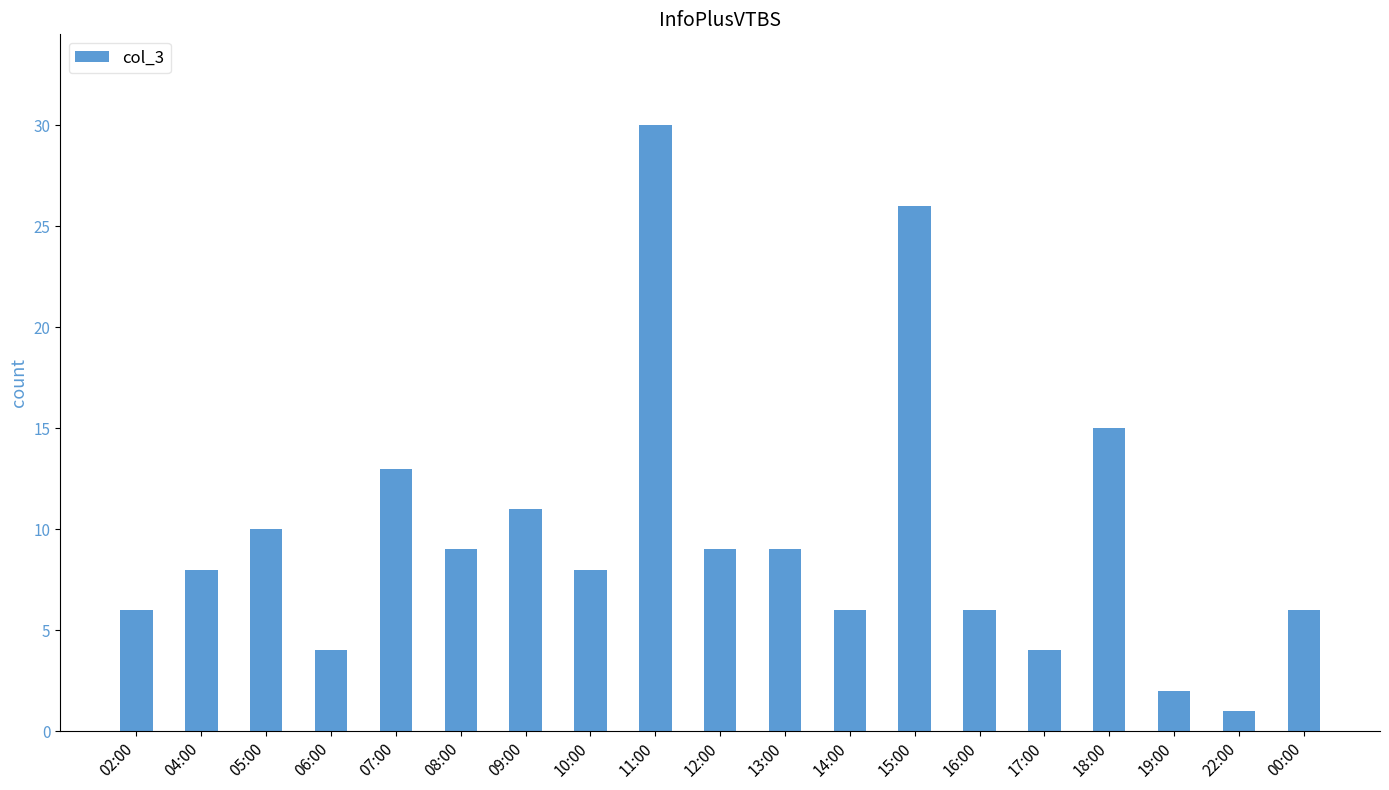

What is the sum of the values at 12:00 and 19:00?

11